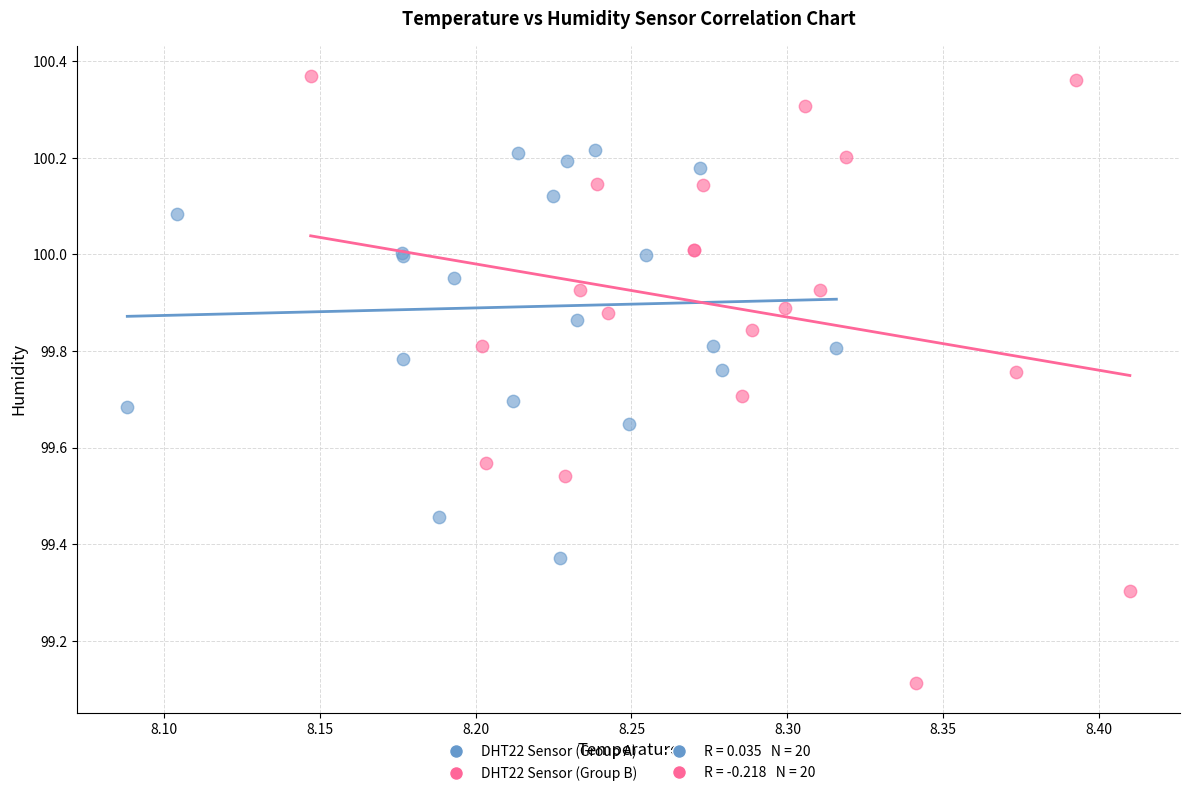

Which series reaches the maximum Y coordinate?

DHT22 Sensor (Group B)